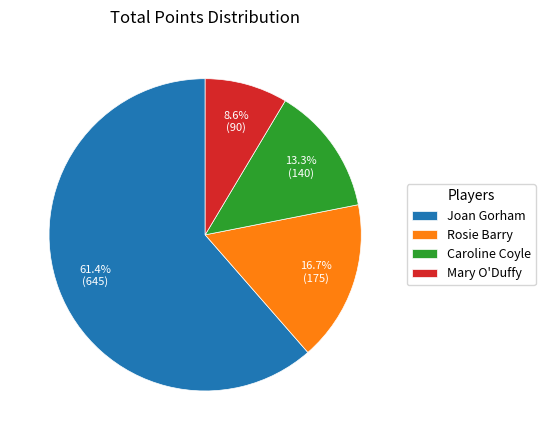

The Joan Gorham slice represents 61% of the pie. True or false?

True